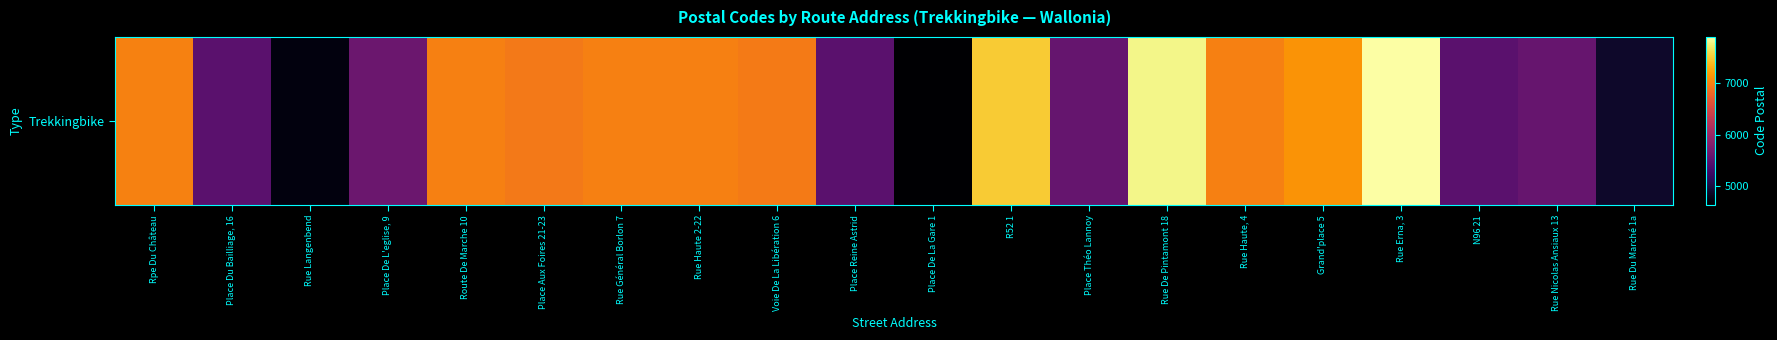

The chart shows a value of 6987 at Route De Marche 10. True or false?

True